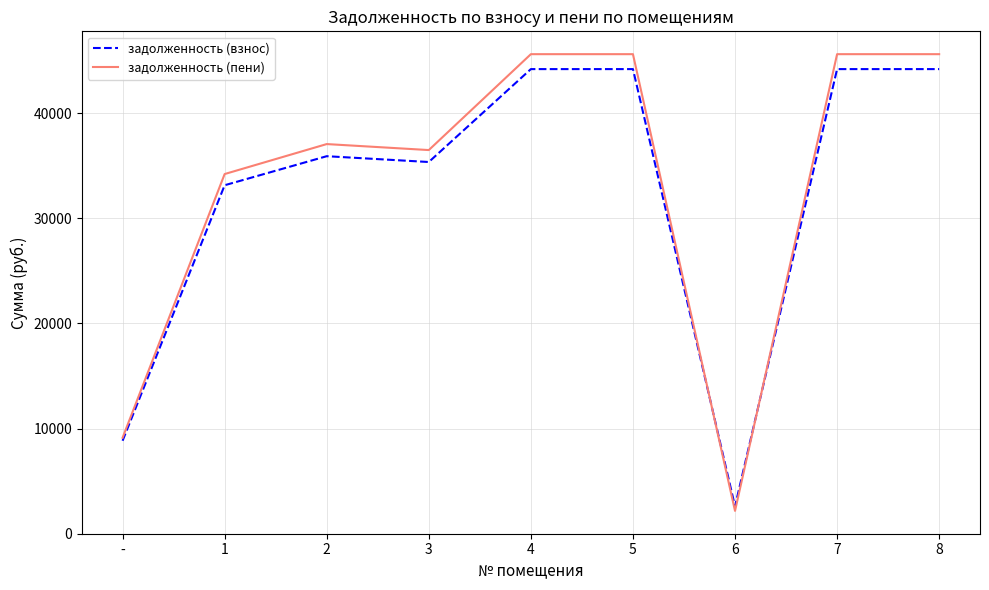

The задолженность (взнос) series shows 8841.6 at -. True or false?

True